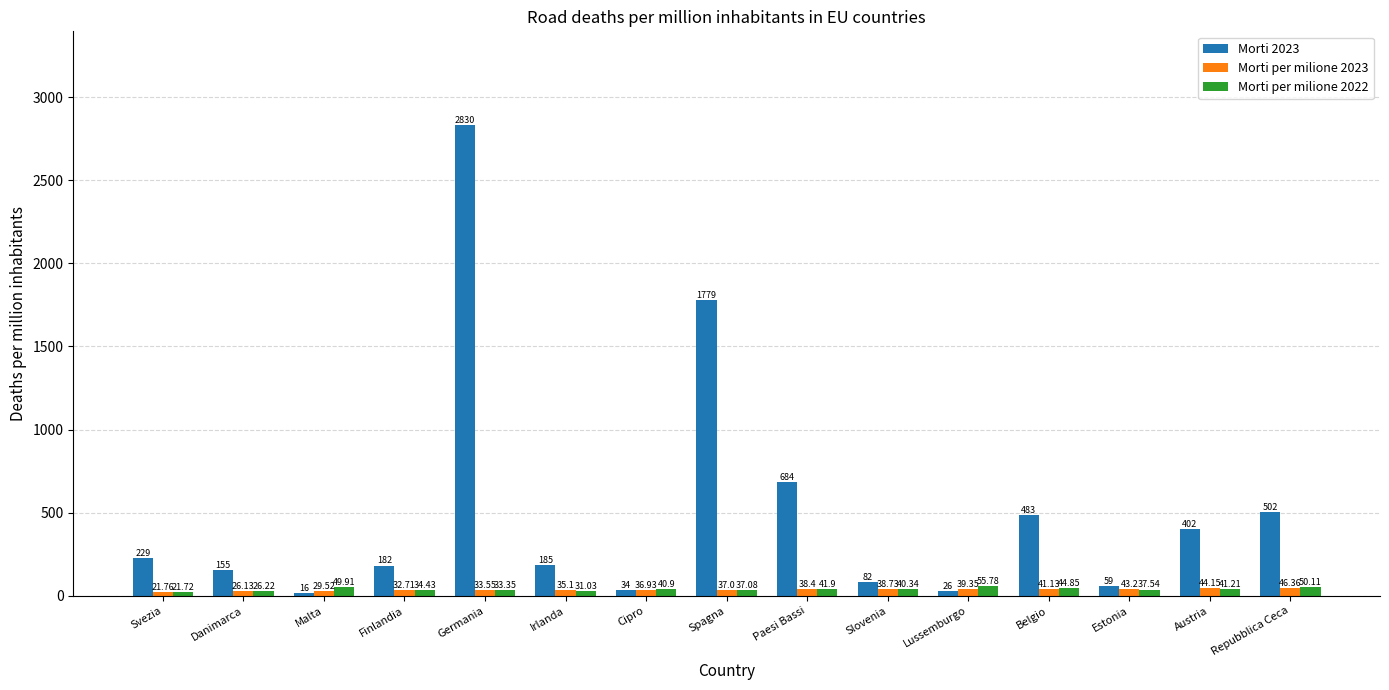

Is the value of Morti per milione 2022 at Lussemburgo greater than the value of Morti per milione 2023 at Estonia?

Yes